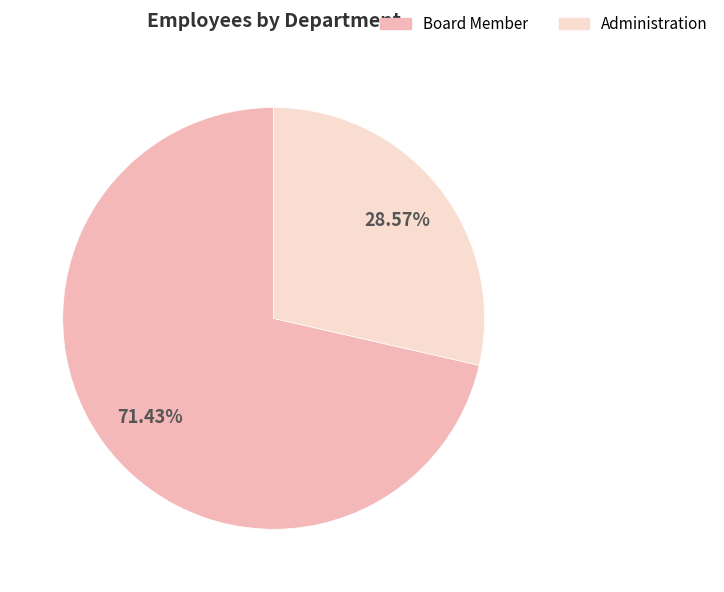

Rank the categories by value from lowest to highest.

Administration, Board Member